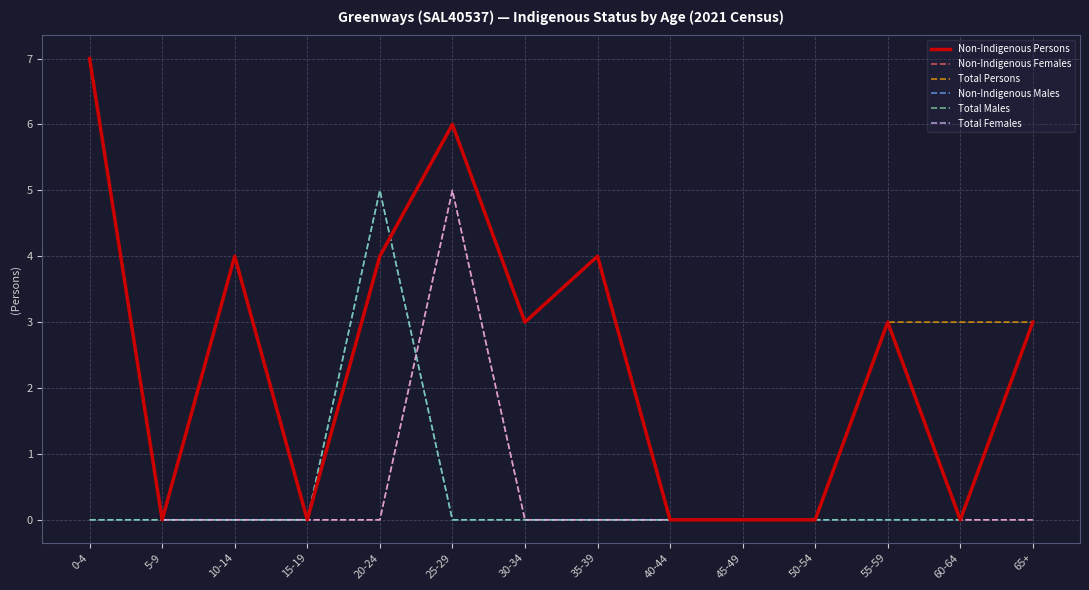

Where is the first local maximum for Total Females?

25-29